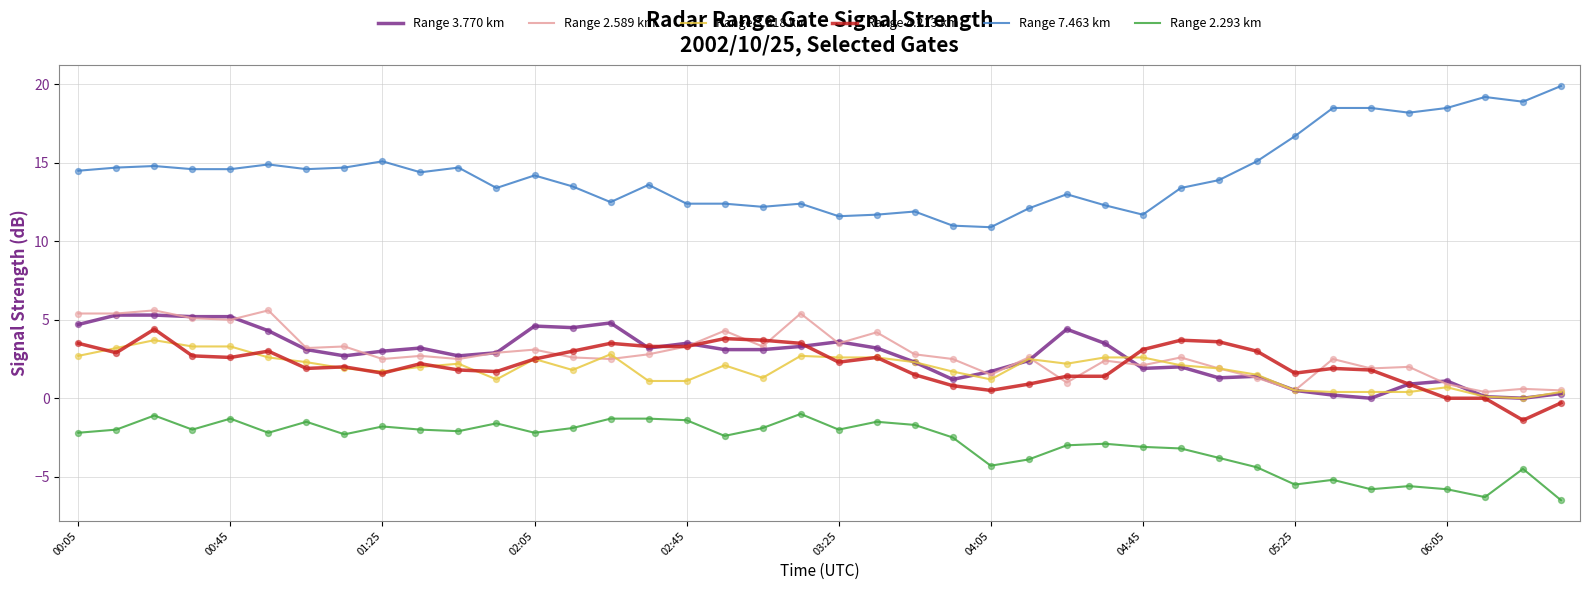

Which series has the widest spread of values?

Range 7.463 km